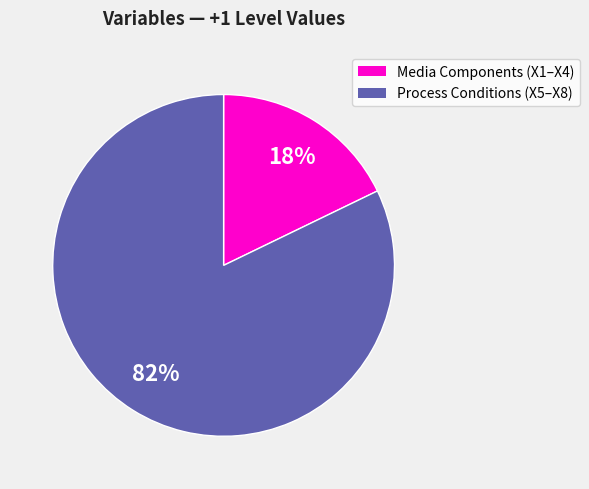

To the nearest percent, what is the average slice percentage?

50%